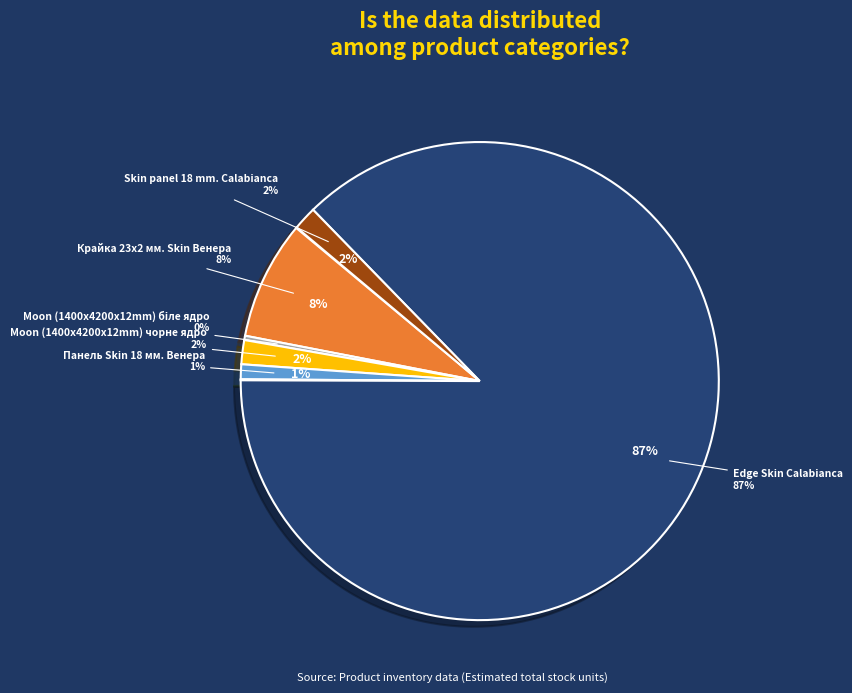

What portion of the pie excludes Крайка 23x2 мм. Skin Венера?

92.0%